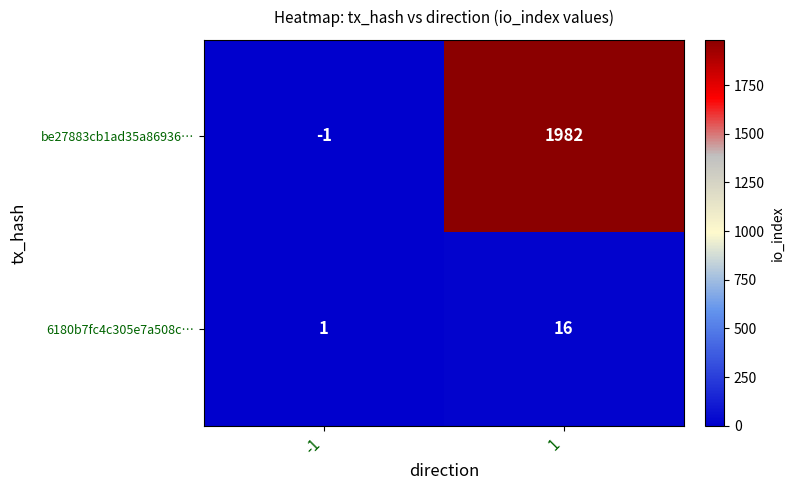

At 1, list the series in order from smallest to largest.

6180b7fc4c305e7a508c…, be27883cb1ad35a86936…